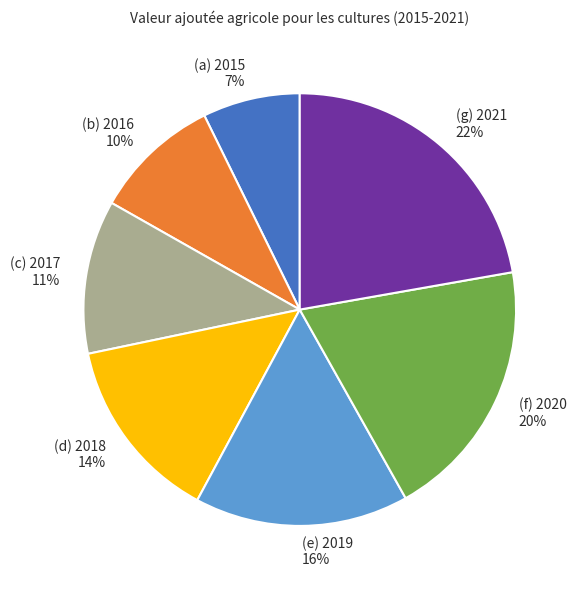

Is there a majority slice in this chart?

No